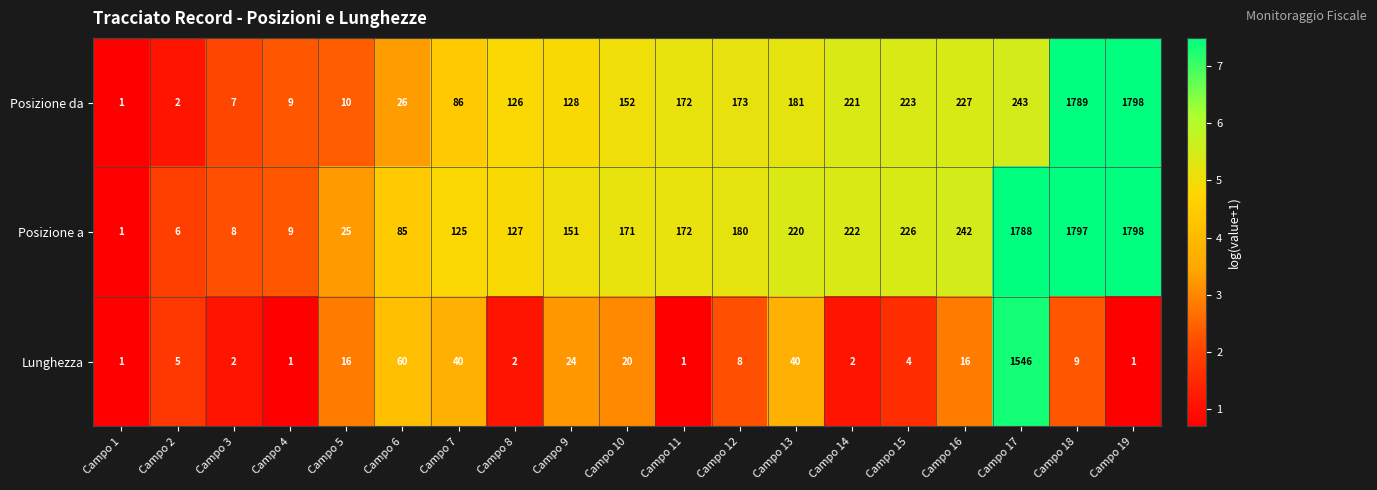

Is it true that Lunghezza equals 4 at Campo 15?

True